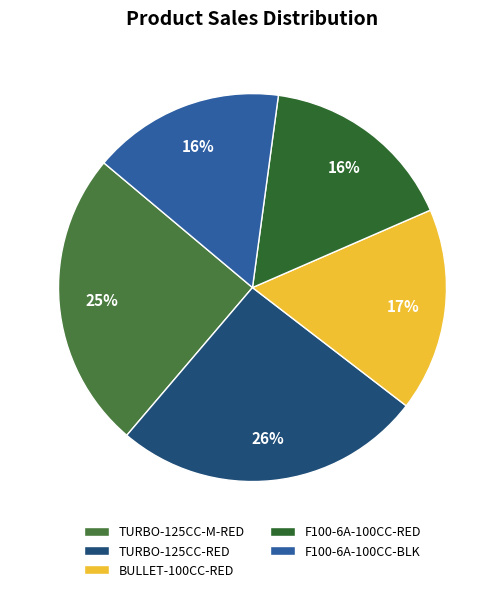

To the nearest percent, what is the combined percentage of F100-6A-100CC-BLK and TURBO-125CC-RED?

42%